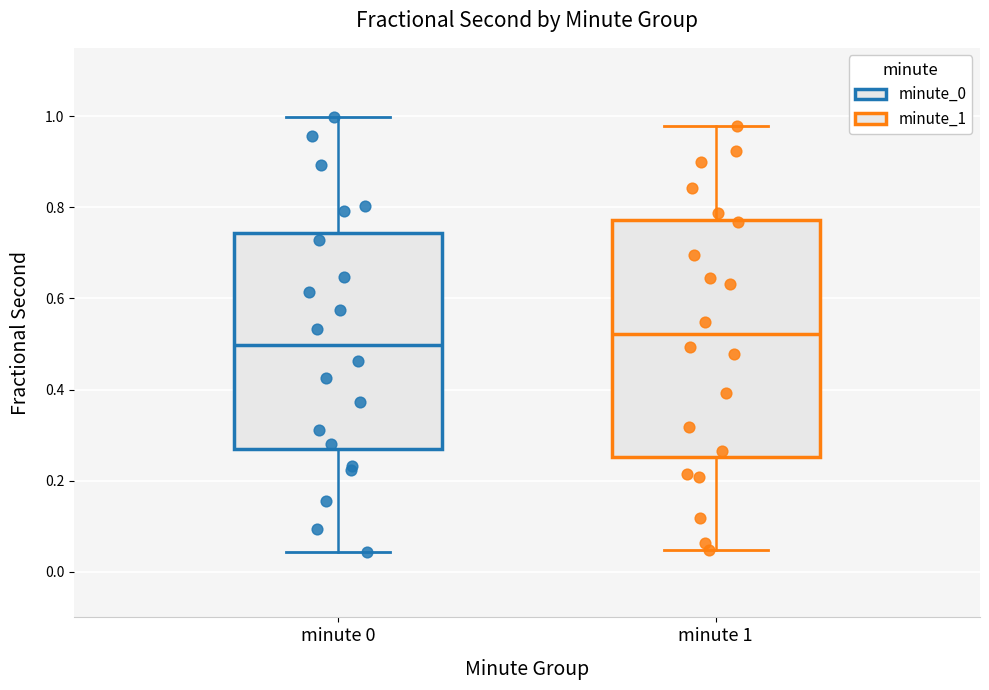

Comparing the boxes themselves (not the whiskers), which one is the tallest?

minute 1